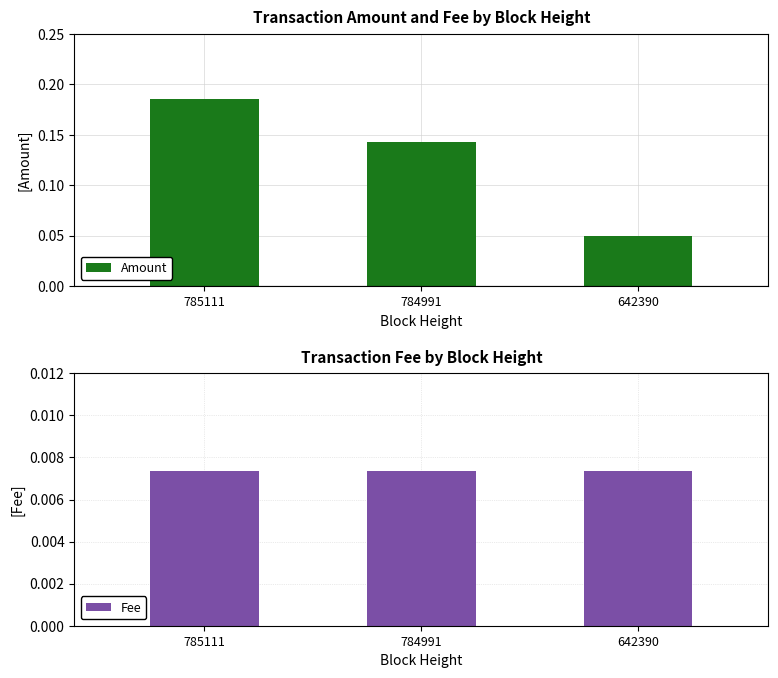

What is the spread (max minus min) of values at 785111?

0.2